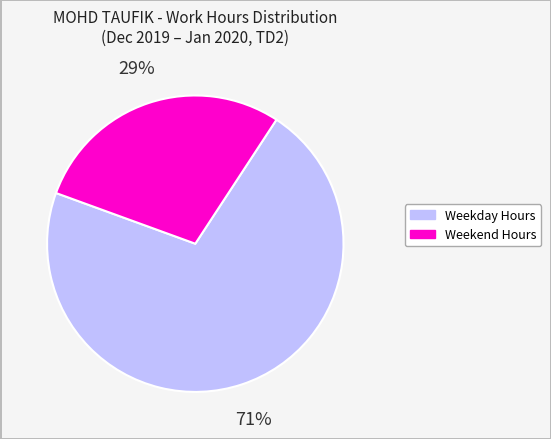

Is there a majority slice in this chart?

Yes